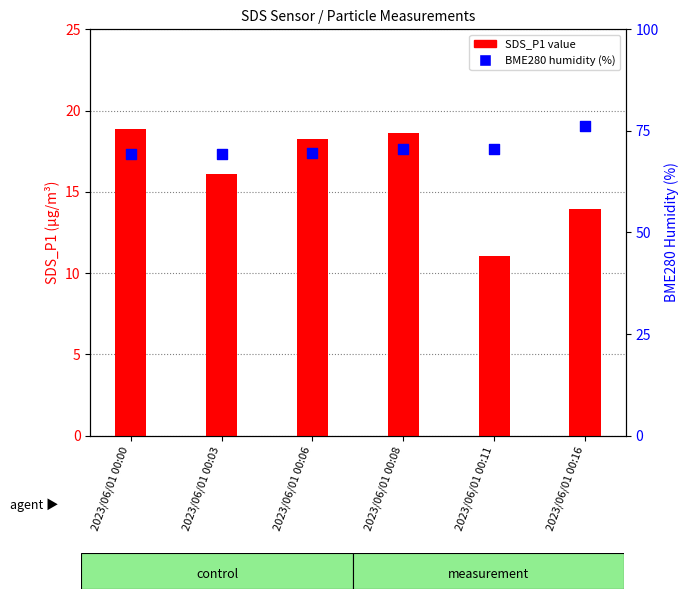

Which series reaches the maximum Y coordinate?

BME280_humidity